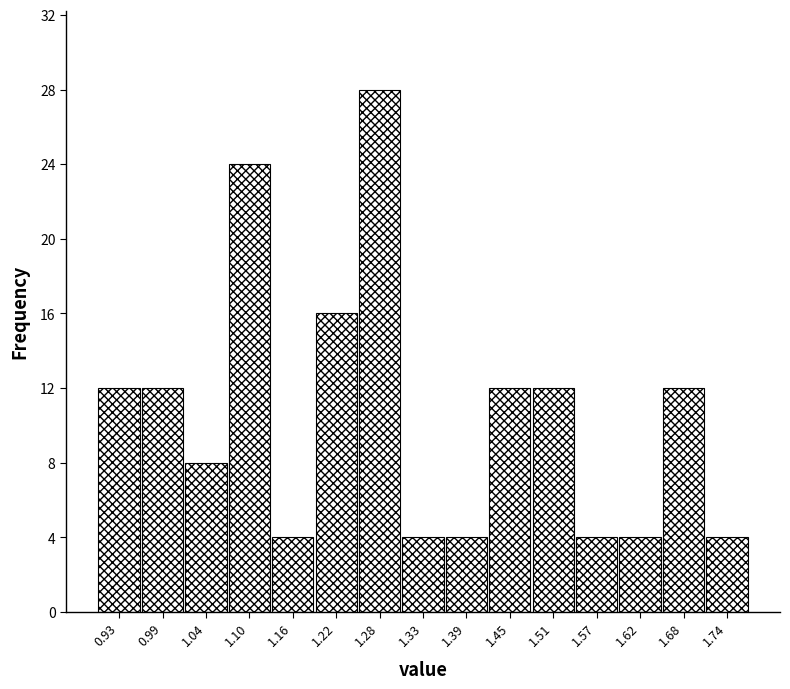

How tall is the bar that spans 1.016 to 1.074 on the x-axis? Neither the bar edges nor the heights are printed on the chart, so give them approximately, as read against the axes.

8